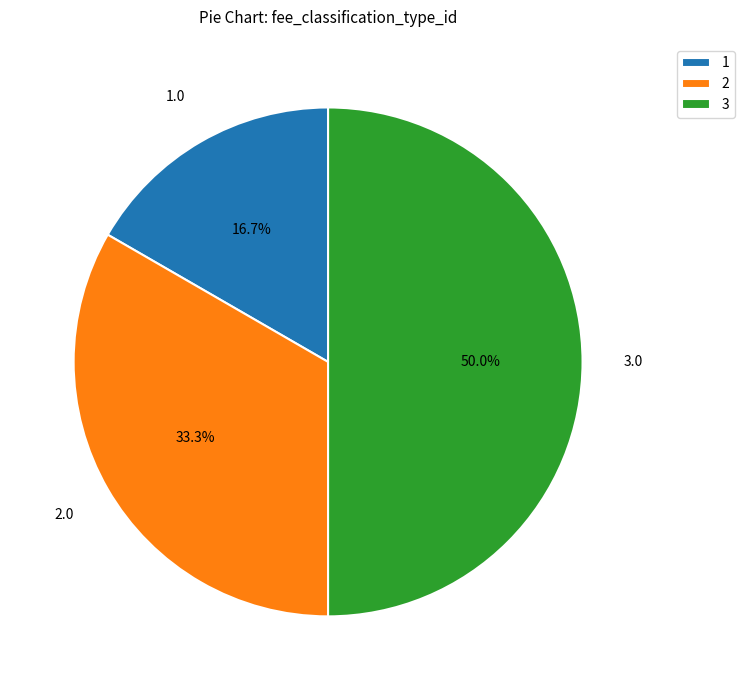

Which has a higher value, 1 or 3?

3